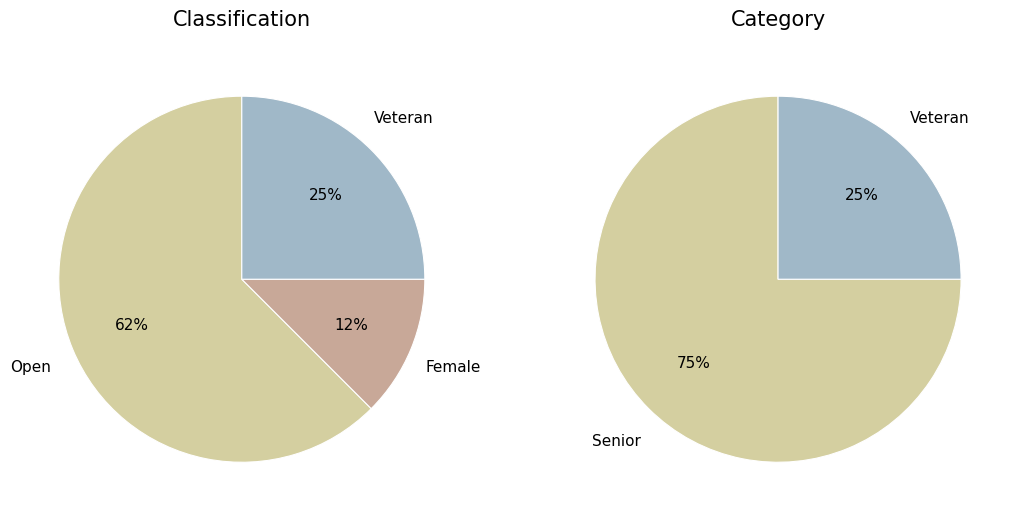

Between Veteran and Female, which series saw the biggest shift?

classification